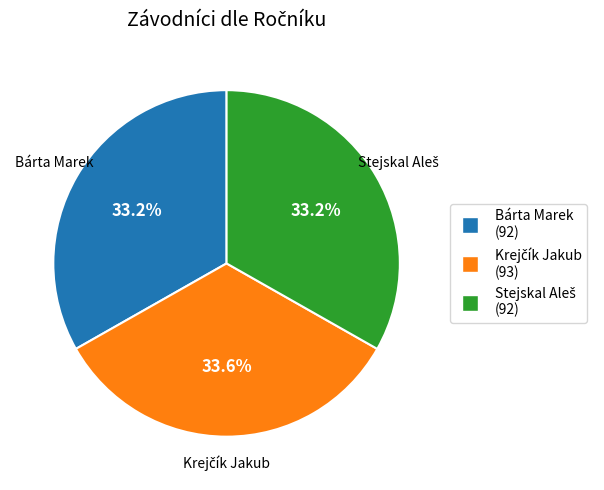

How many slices are in this pie chart?

3